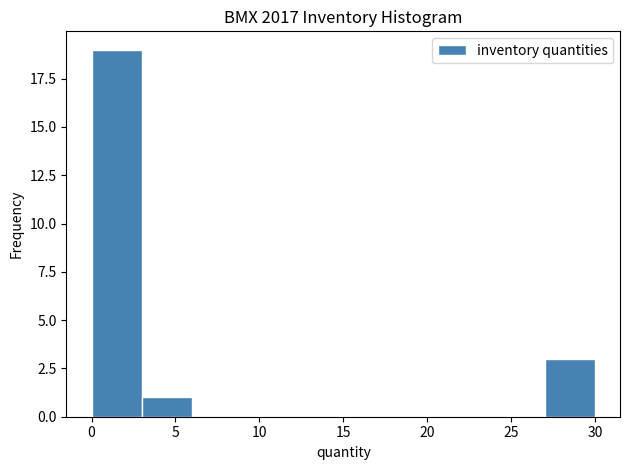

Reading left to right, list every bar in this chart as the range it spans on the x-axis followed by its height. The values are not printed on the chart, so give them approximately, as read against the axis.

0 to 3: 19
3 to 6: 1
6 to 9: 0
9 to 12: 0
12 to 15: 0
15 to 18: 0
18 to 21: 0
21 to 24: 0
24 to 27: 0
27 to 30: 3